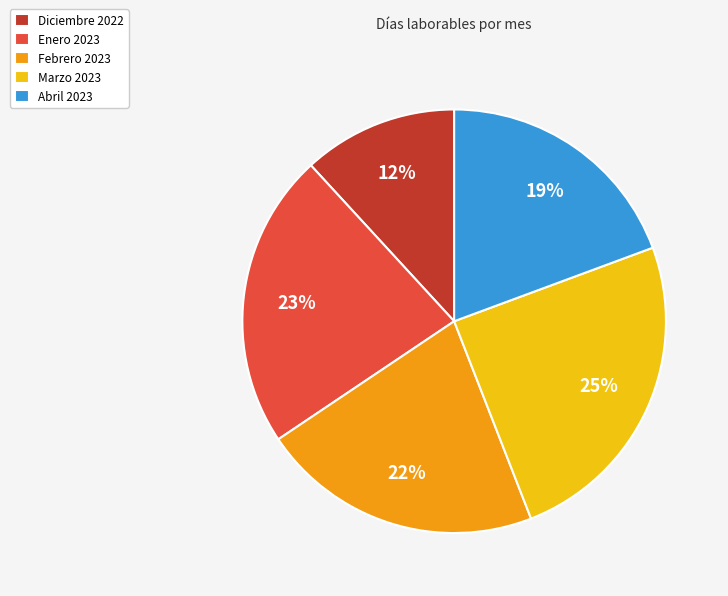

The Enero 2023 slice represents 37% of the pie. True or false?

False